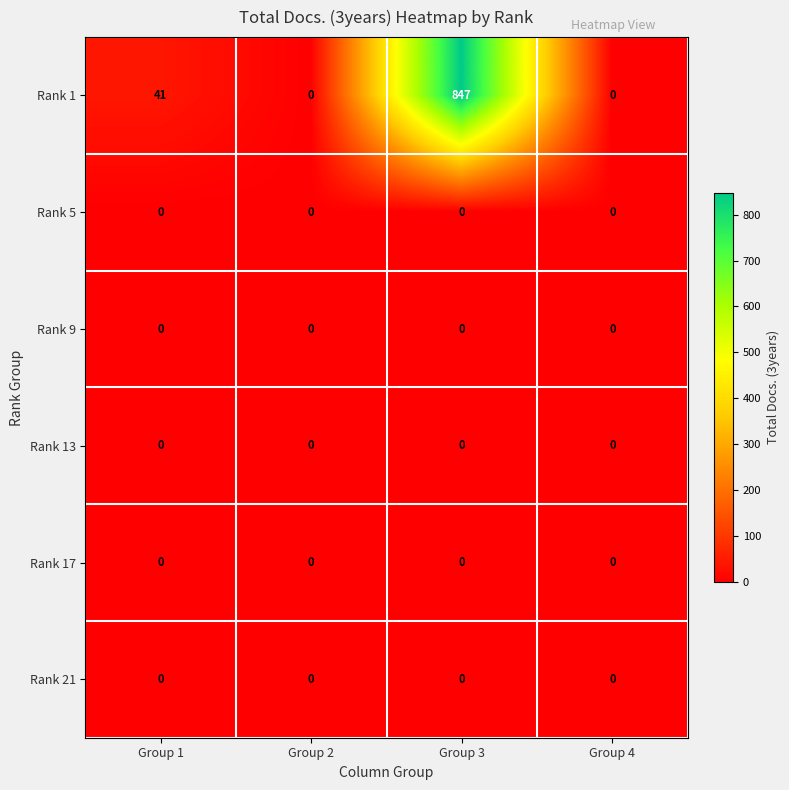

What is the maximum value shown in the chart?

847